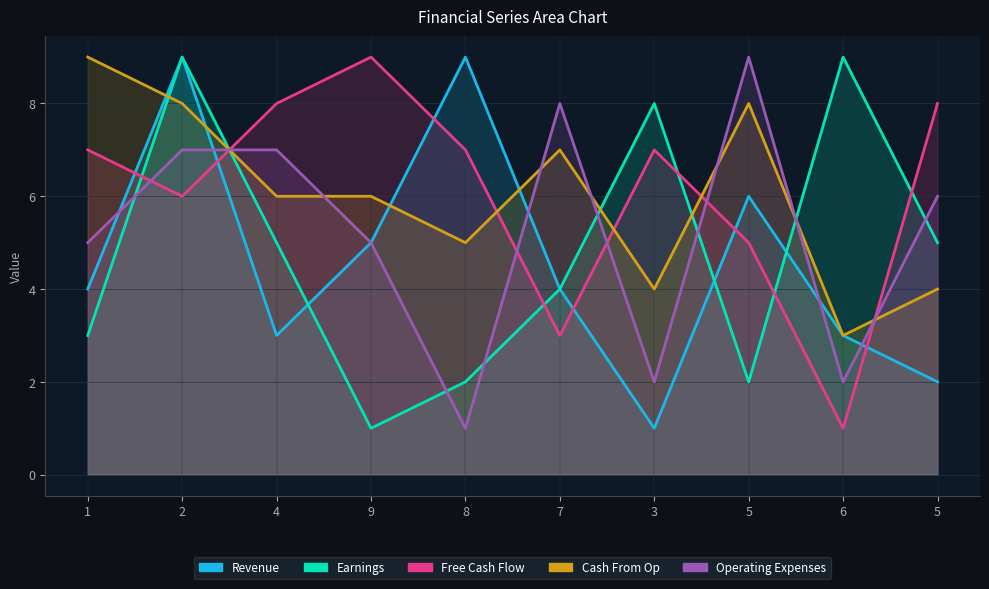

Where do Cash From Op and Revenue first cross each other?

1 and 2